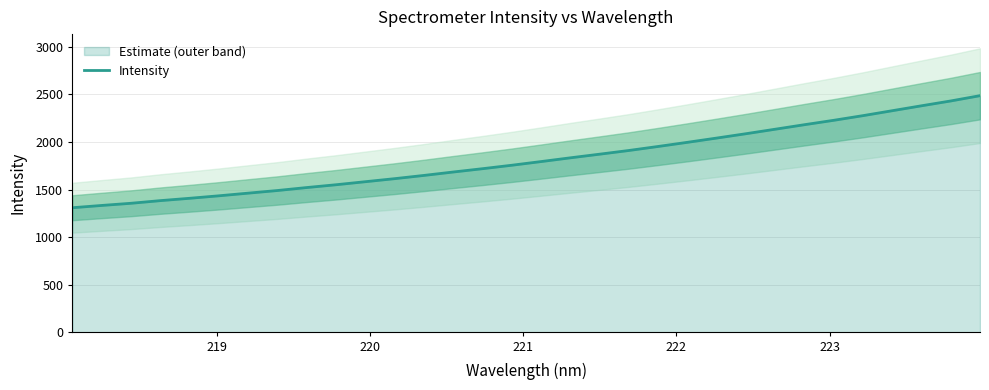

Reading left to right, transcribe all the data shown in this chart.

1309.1	1332.9	1355.8	1383.5	1408.2	1434.3	1462.2	1489.9	1521.0	1550.4	1582.4	1614.3	1648.3	1684.1	1718.9	1755.2	1793.7	1833.1	1871.2	1910.2	1952.3	1995.8	2040.5	2086.1	2133.4	2180.9	2227.0	2275.9	2327.7	2379.3	2430.1	2485.6